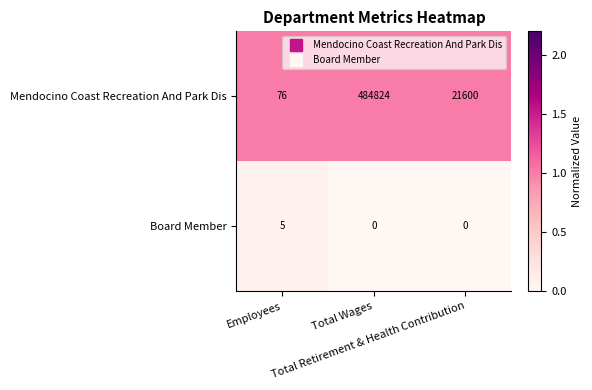

Which series has the widest spread of values?

Mendocino Coast Recreation And Park Dis